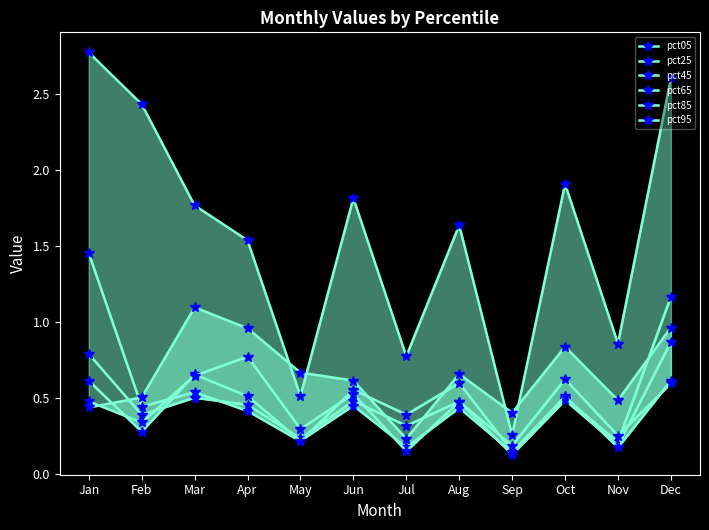

What is the lowest value of the pct45 series?

0.1